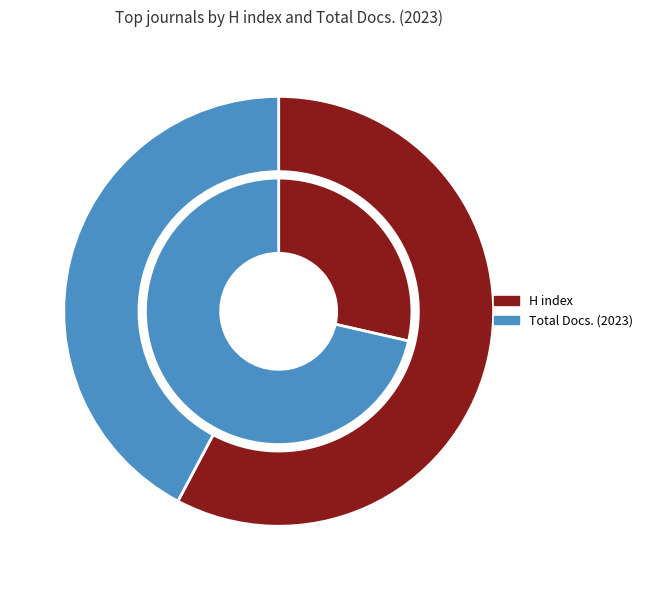

What percentage is the Extracta Mathematicae slice, to the nearest percent?

58%